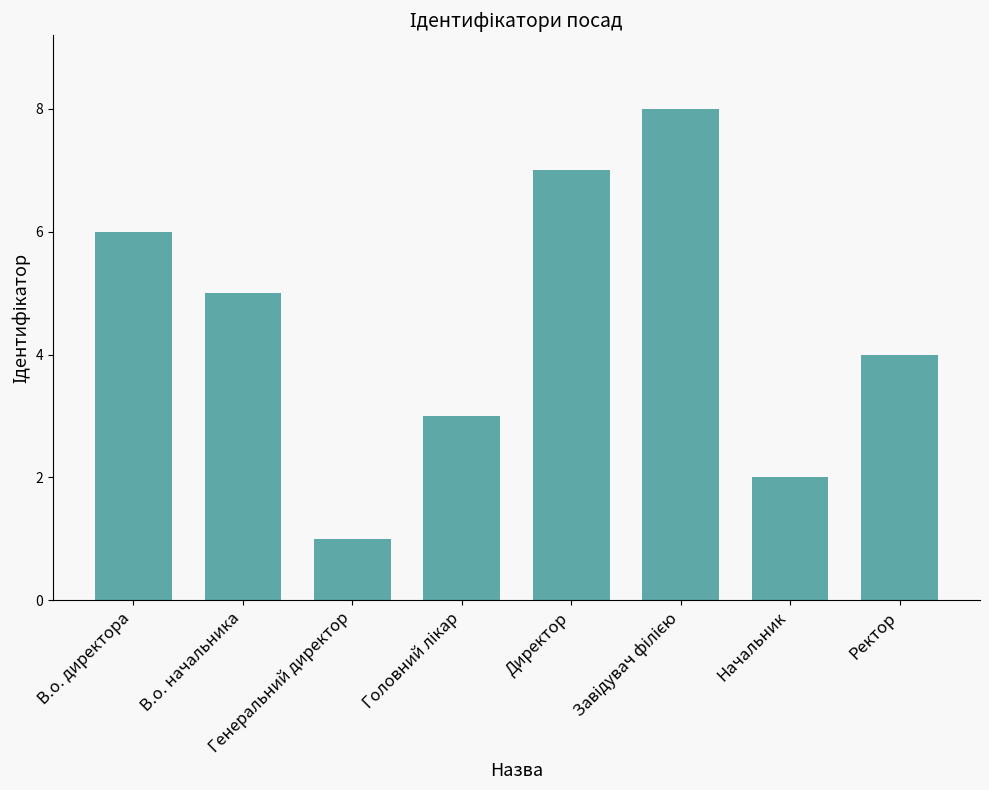

What is the maximum value shown in the chart?

8